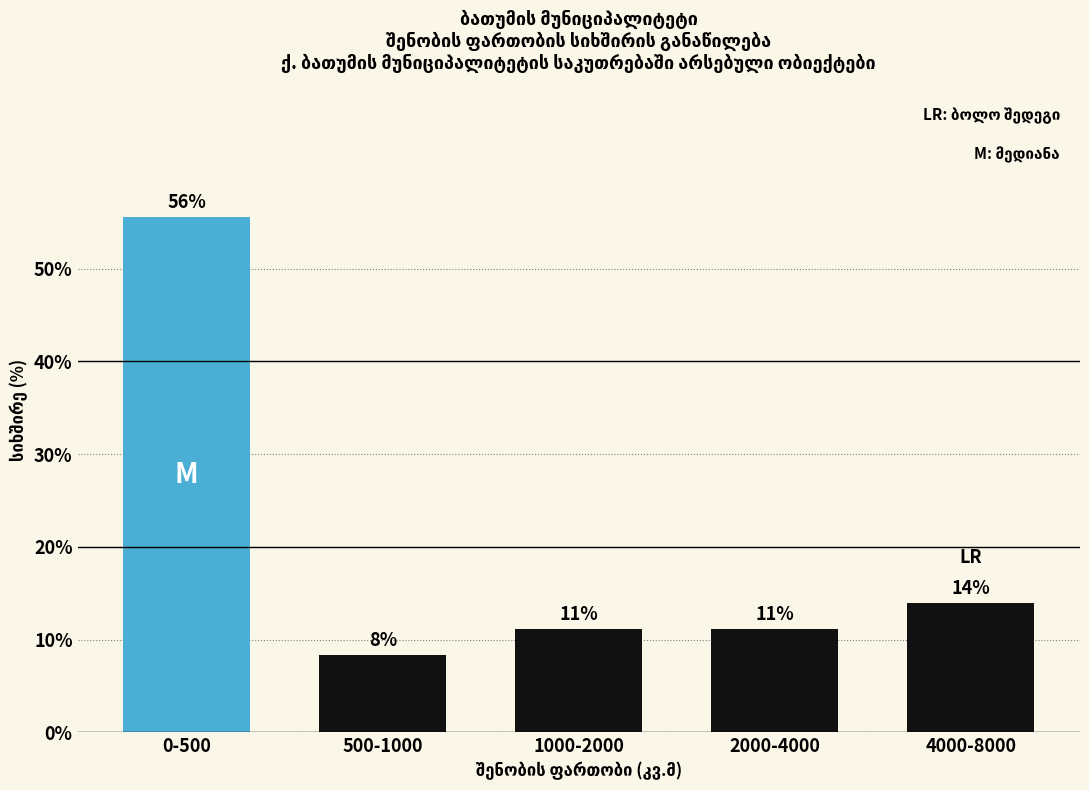

How many bars are there in total?

5